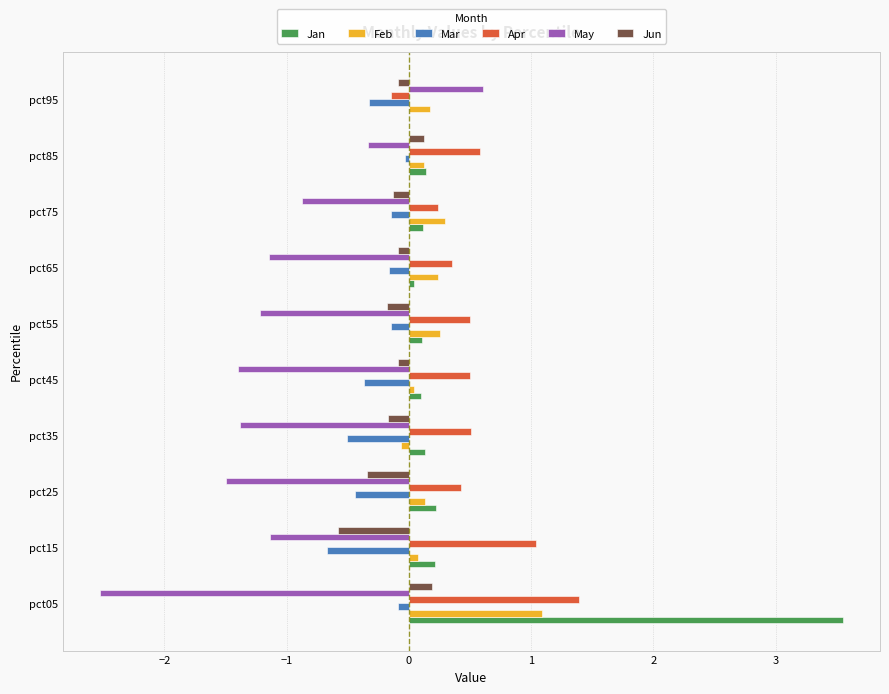

How many data points does each series have?

10